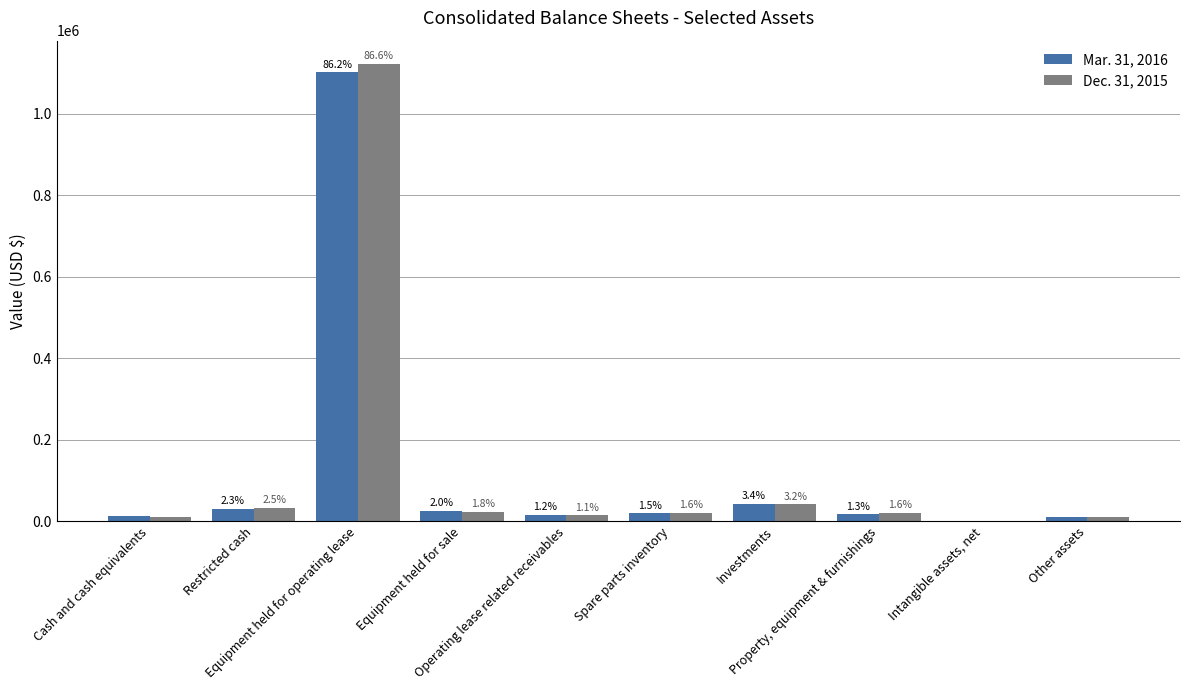

What is the difference between the maximum and second lowest values in the Mar. 31, 2016 series?

1090556